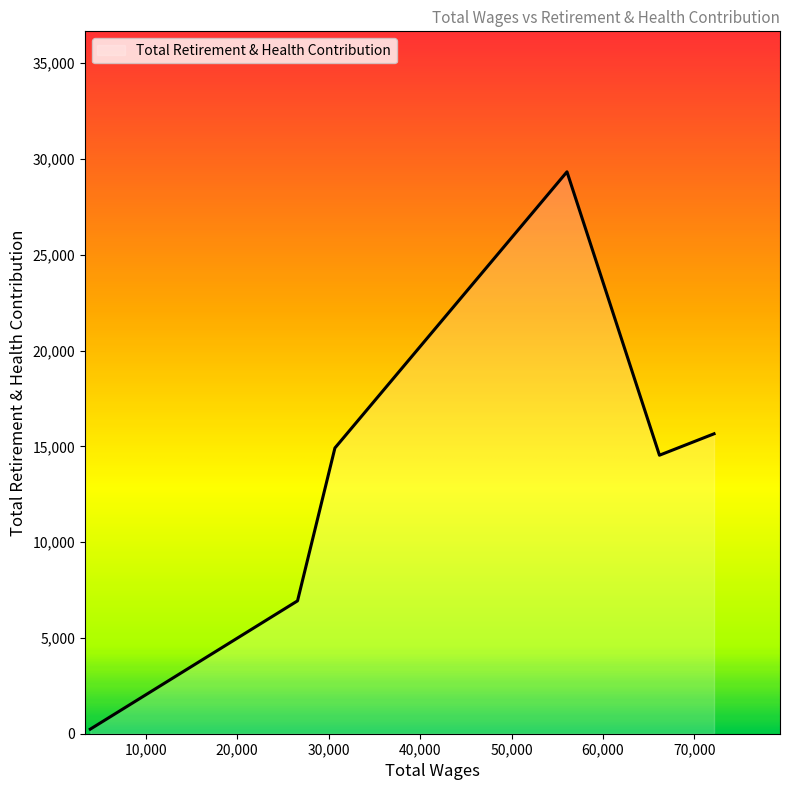

How many interior local peaks (higher than both neighbors) does the data have?

1